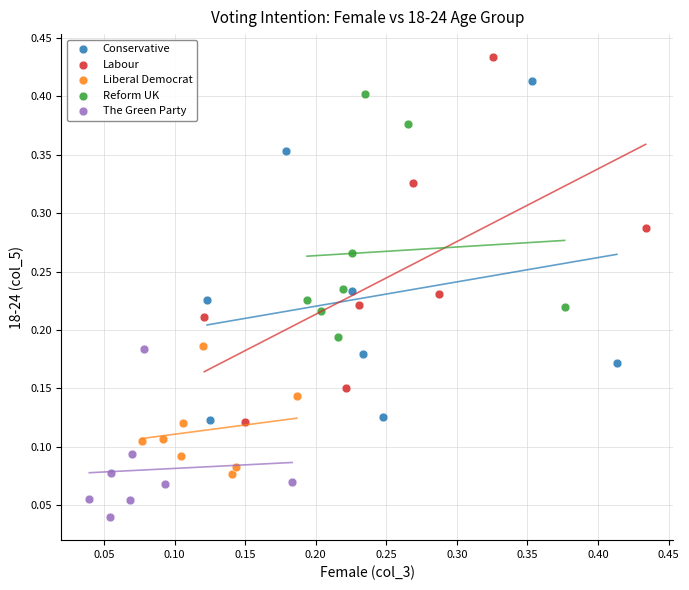

Which series has the widest spread of Y values?

Labour